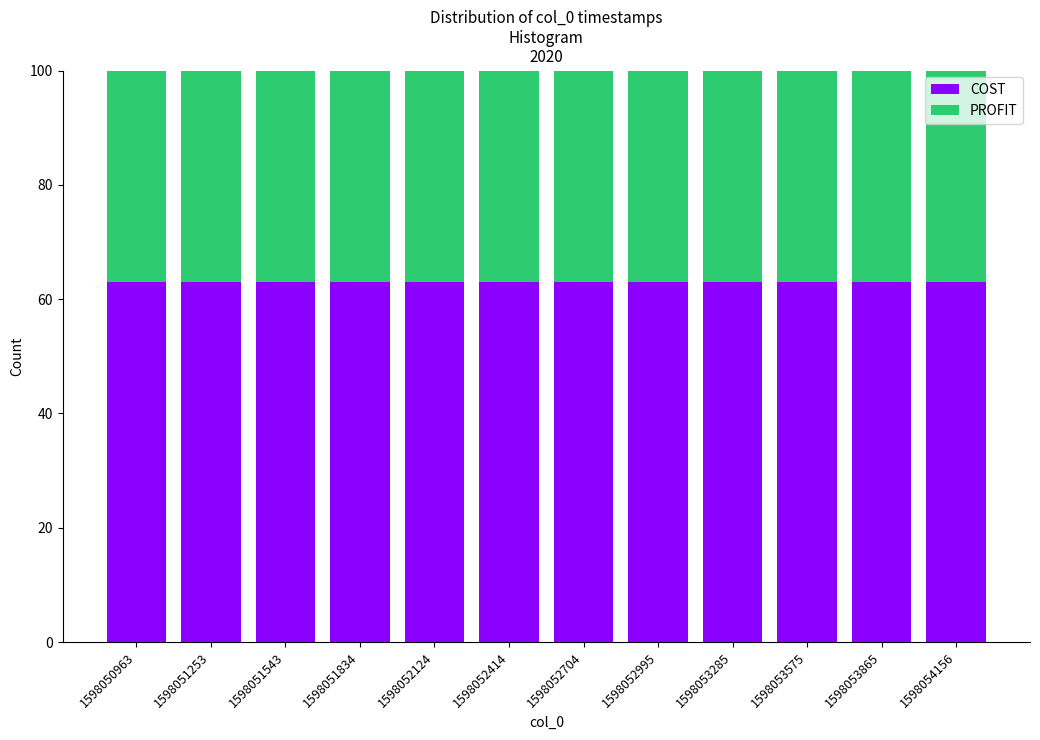

Reading left to right, list every stacked bar in this chart as the range it spans on the x-axis followed by its total height. Neither the bar edges nor the heights are printed on the chart, so give them approximately, as read against the axes.

1598050800 to 1598051100: 100
1598051100 to 1598051400: 100
1598051400 to 1598051700: 100
1598051700 to 1598052000: 100
1598052000 to 1598052250: 100
1598052250 to 1598052550: 100
1598052550 to 1598052850: 100
1598052850 to 1598053150: 100
1598053150 to 1598053450: 100
1598053450 to 1598053700: 100
1598053700 to 1598054000: 100
1598054000 to 1598054300: 100